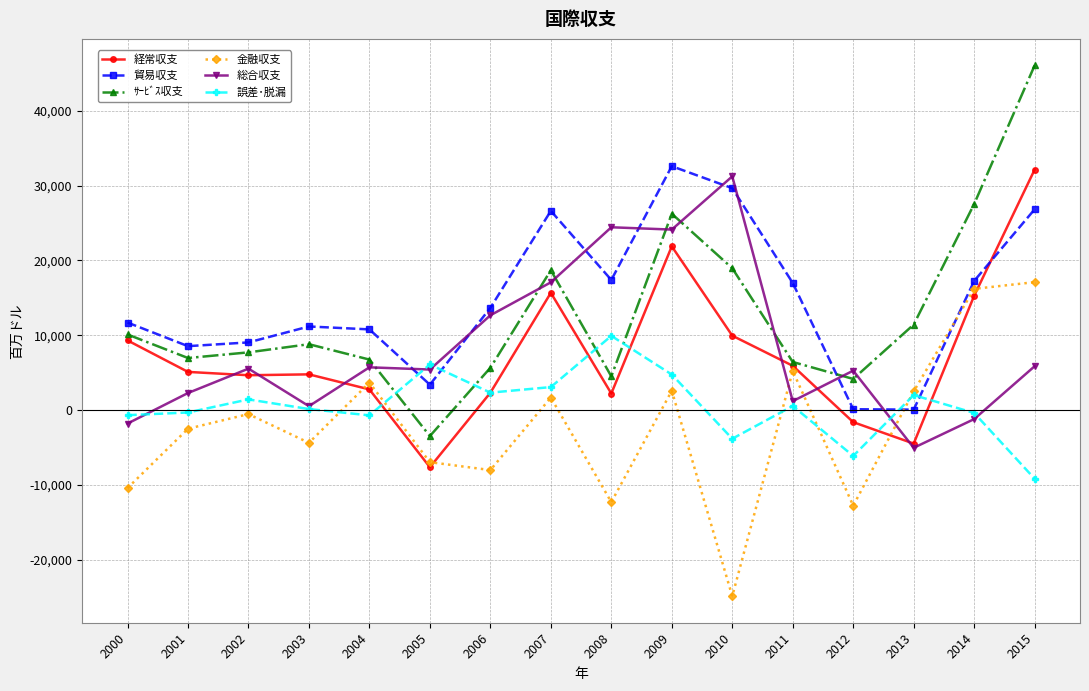

Which series has the widest spread of values?

ｻｰﾋﾞｽ収支